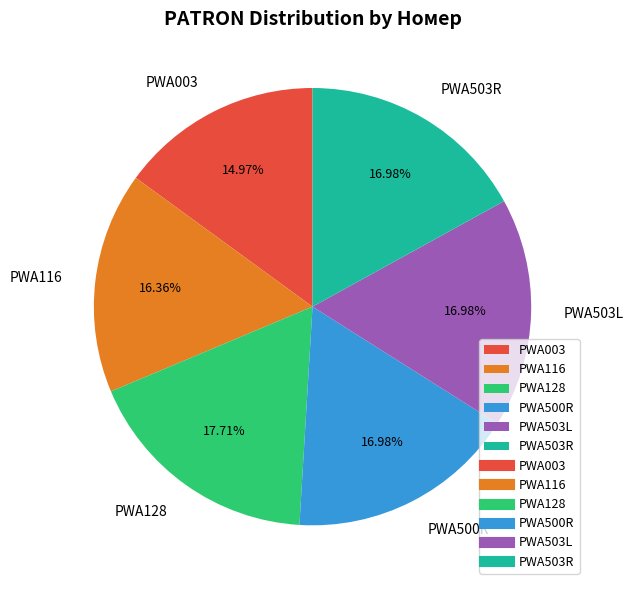

Between PWA500R and PWA116, which is larger?

PWA500R